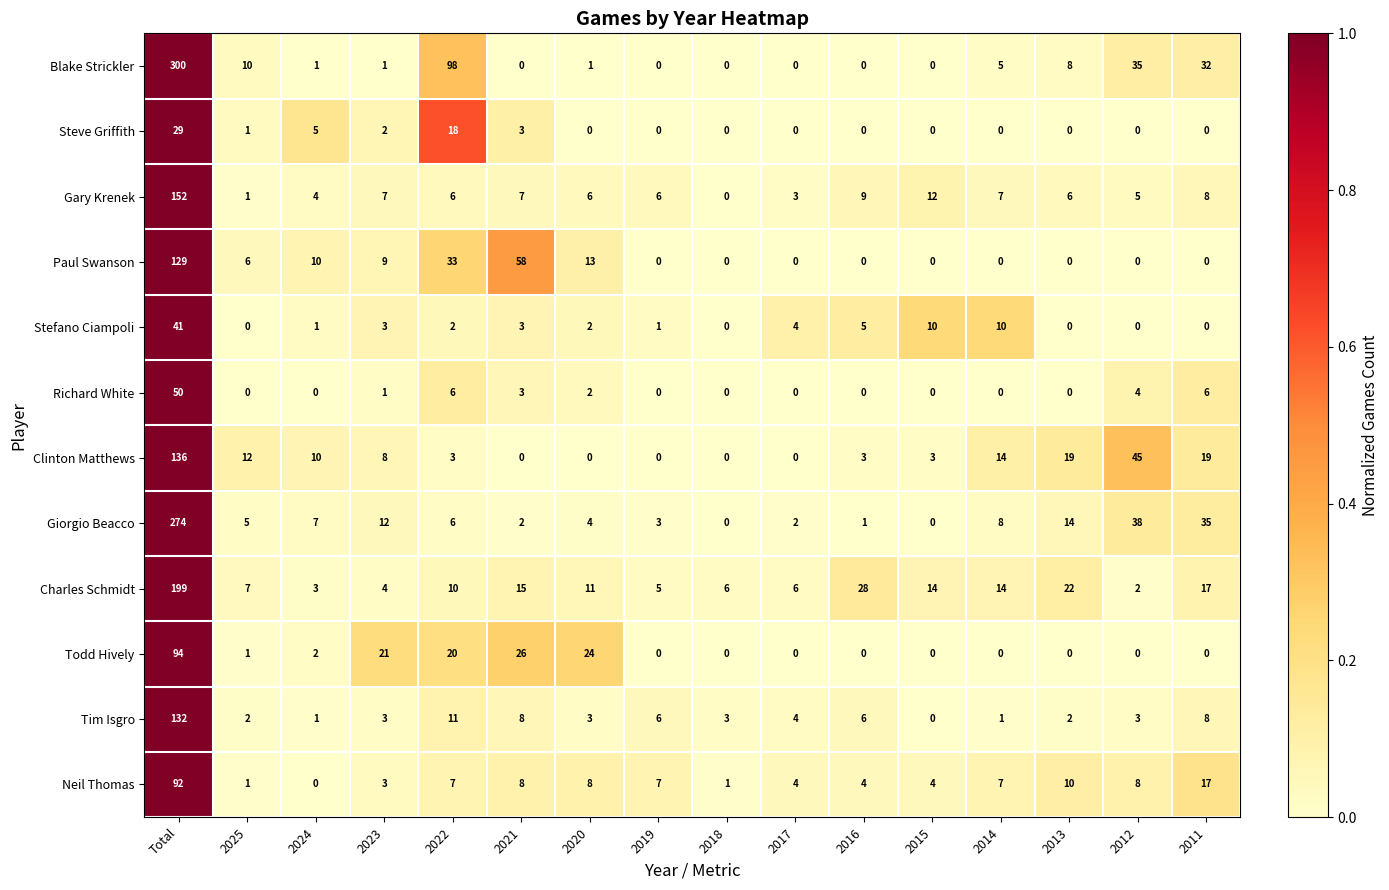

Which category has the highest value across all series?

Total